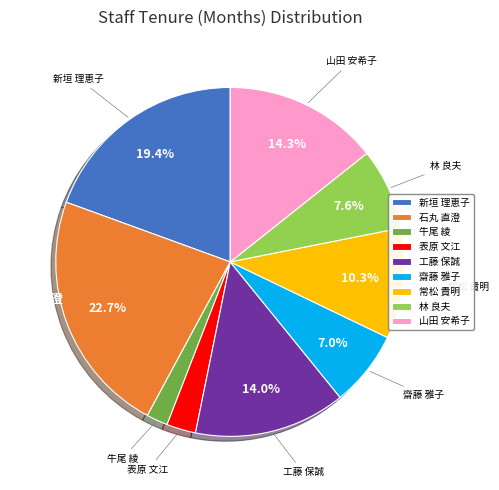

Count the number of slices in the pie.

9